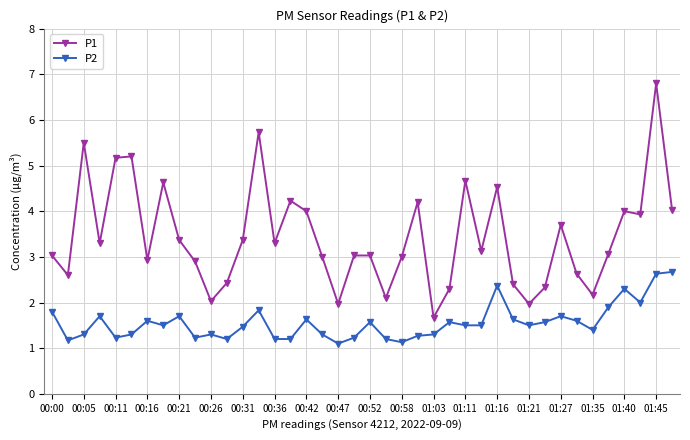

What is the average value of the P1 series?

3.4